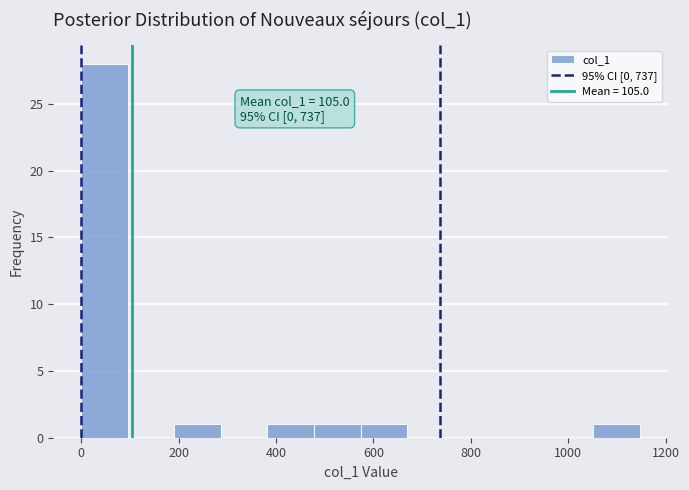

Which range on the x-axis has the tallest bar?

0 to 100